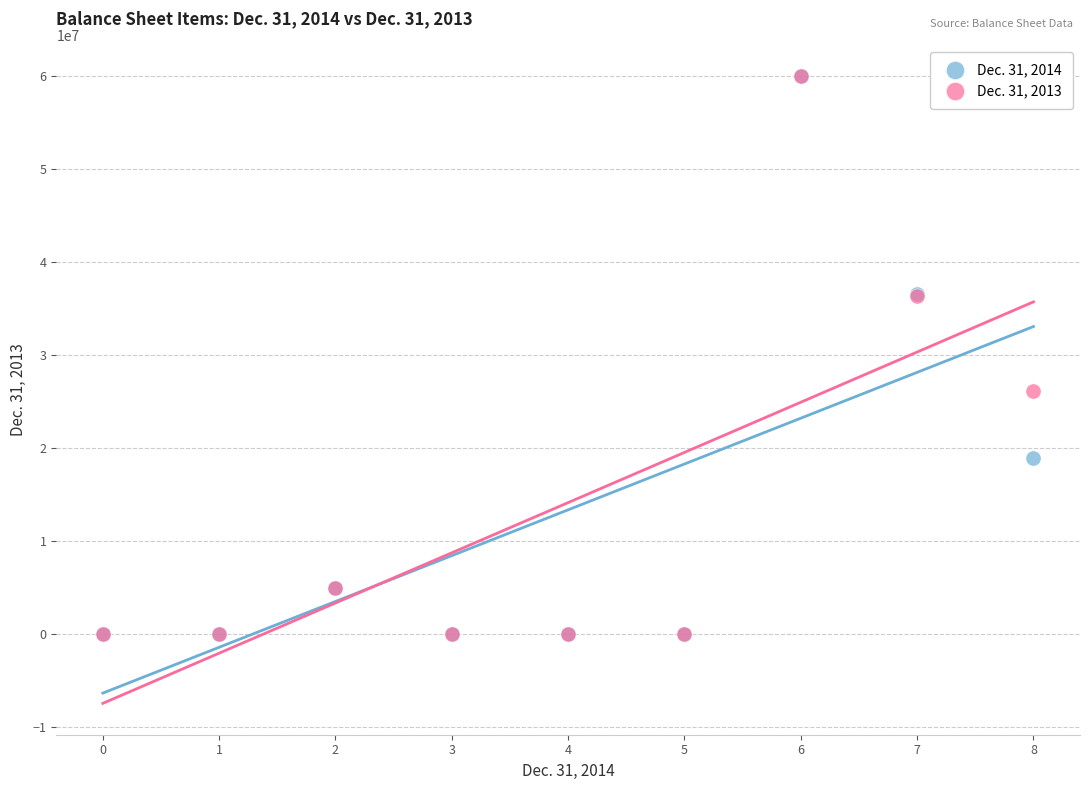

Across all series, what Y value is closest to 30000000?

26150900.0